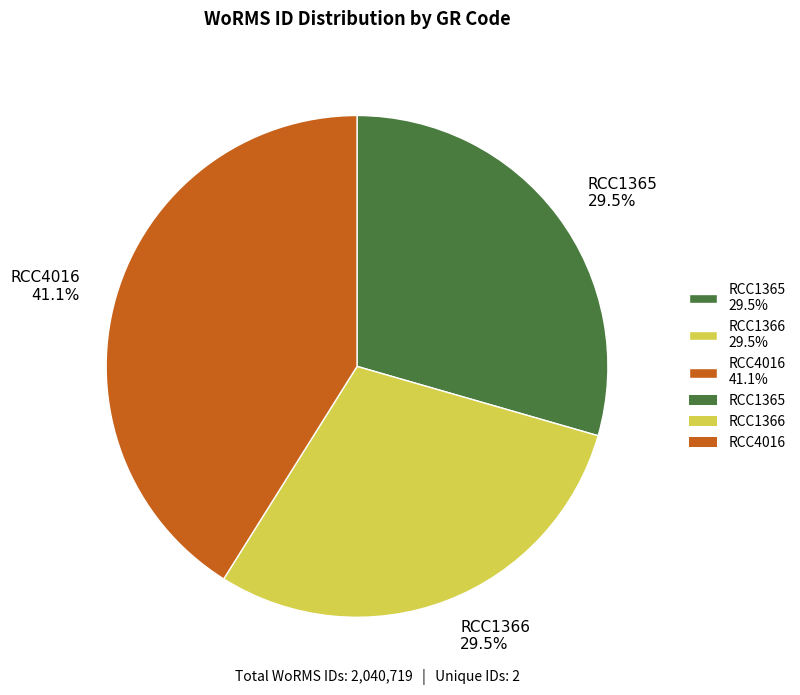

Combined, what portion of the pie is RCC1366 29.5% and RCC1365 29.5%?

58.9%